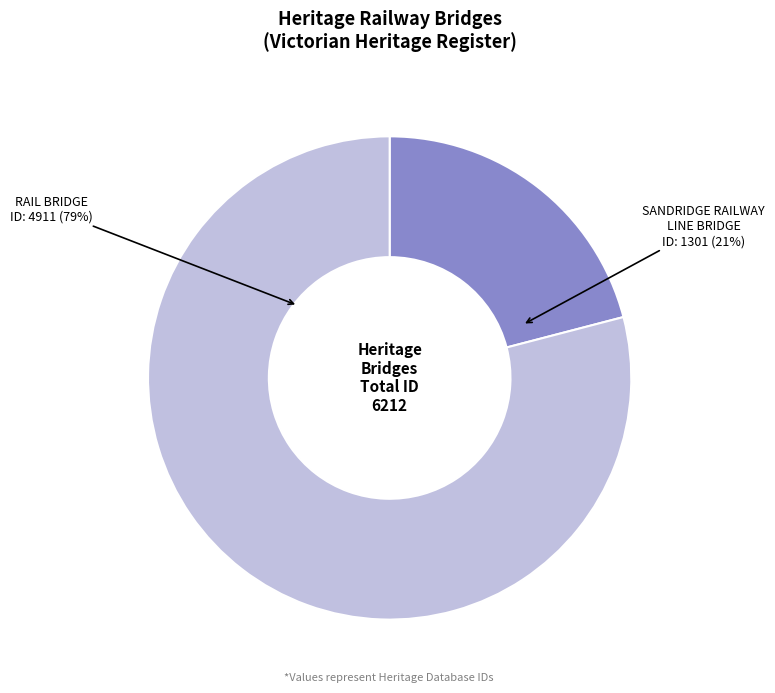

Which category has the biggest portion of the pie?

RAIL BRIDGE